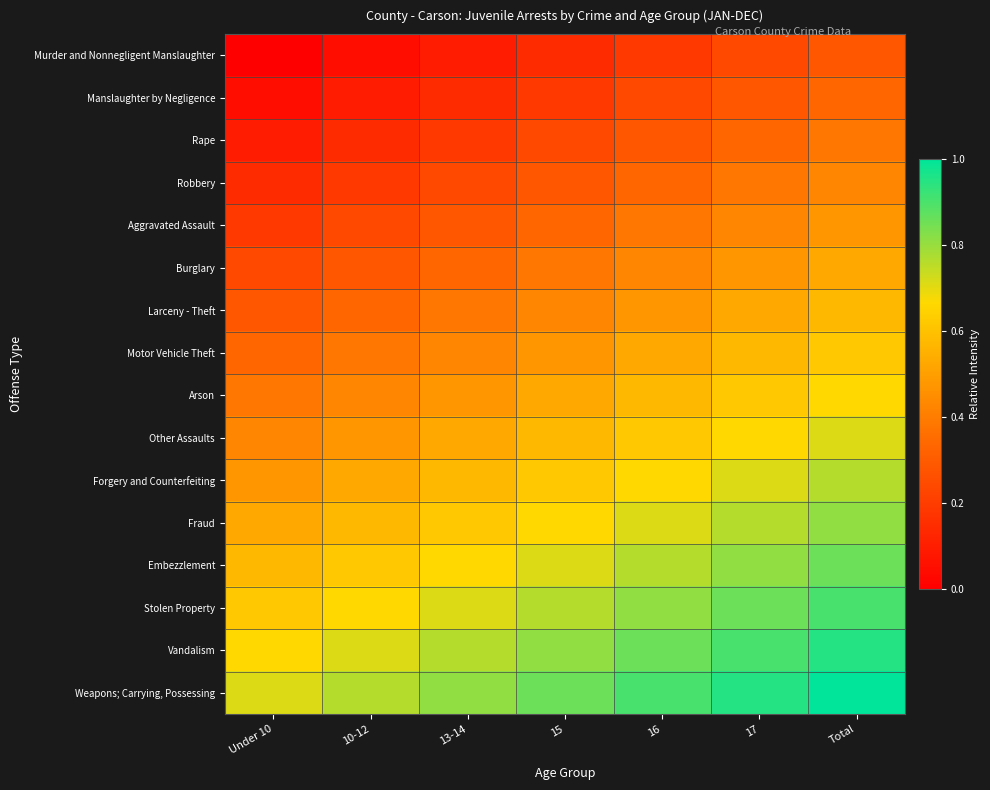

What is the spread (max minus min) of values at Total?

0.7